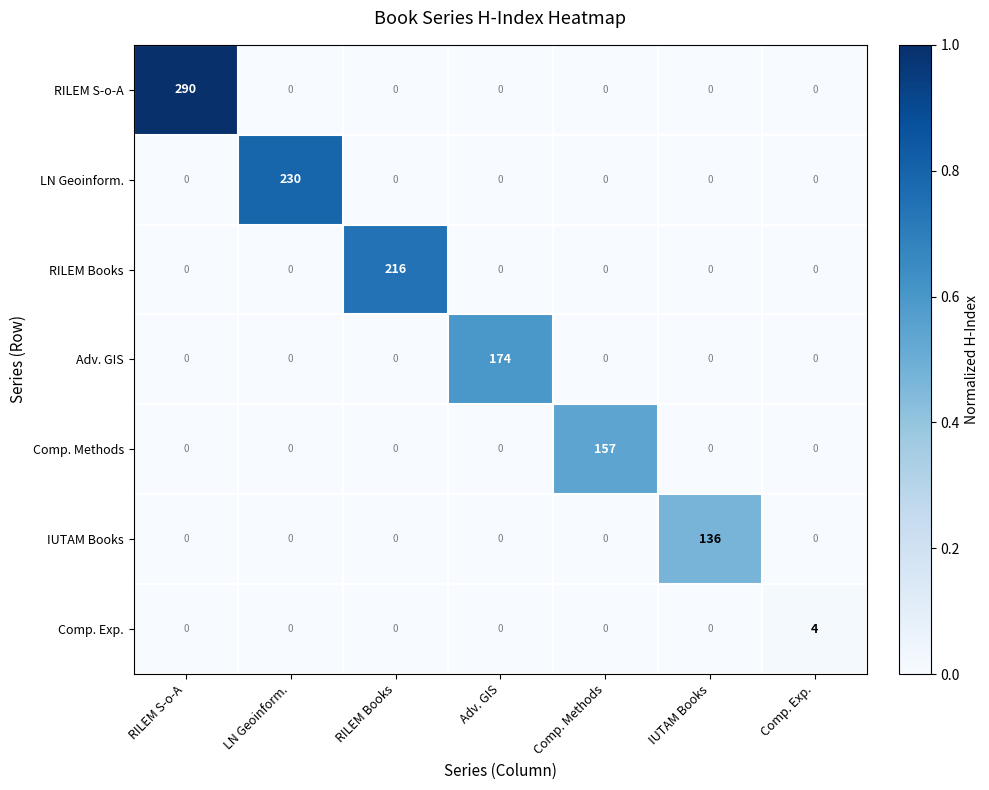

The IUTAM Books series shows 48 at RILEM S-o-A. True or false?

False